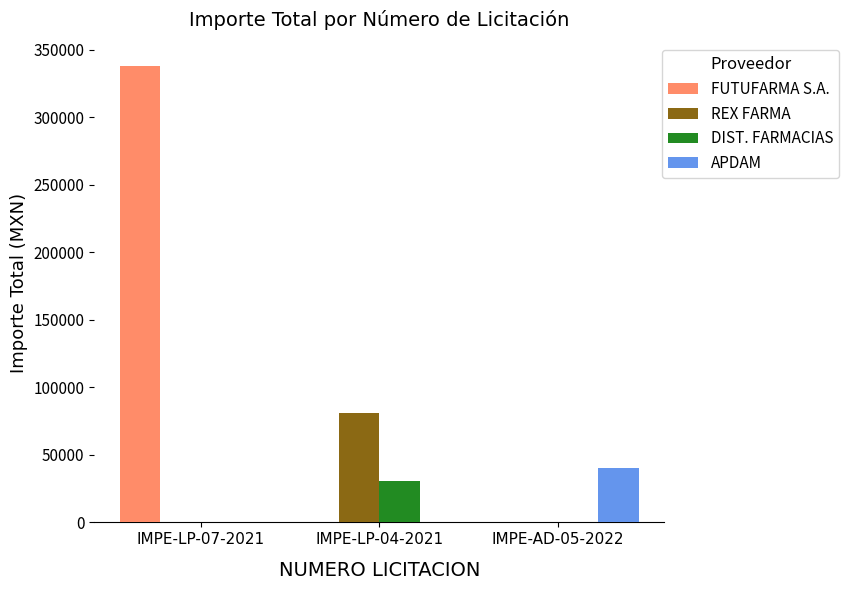

Between IMPE-LP-04-2021 and IMPE-AD-05-2022, which series saw the biggest shift?

REX FARMA